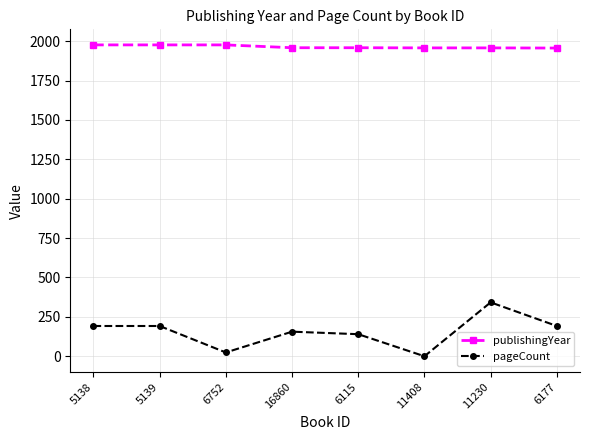

What is the sum of the pageCount values at 6115 and 5139?

332